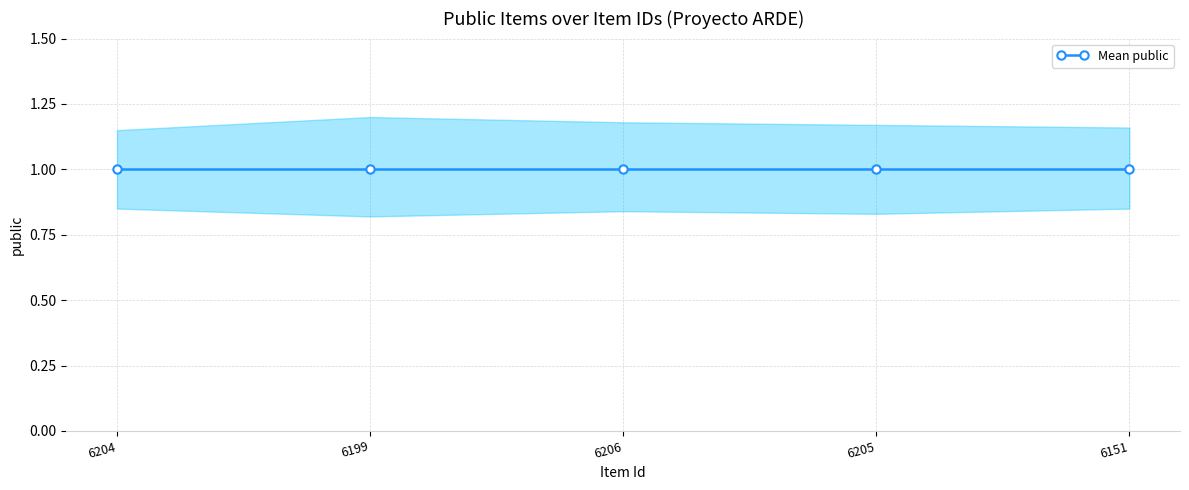

Read the public_upper value at 6205.

1.2